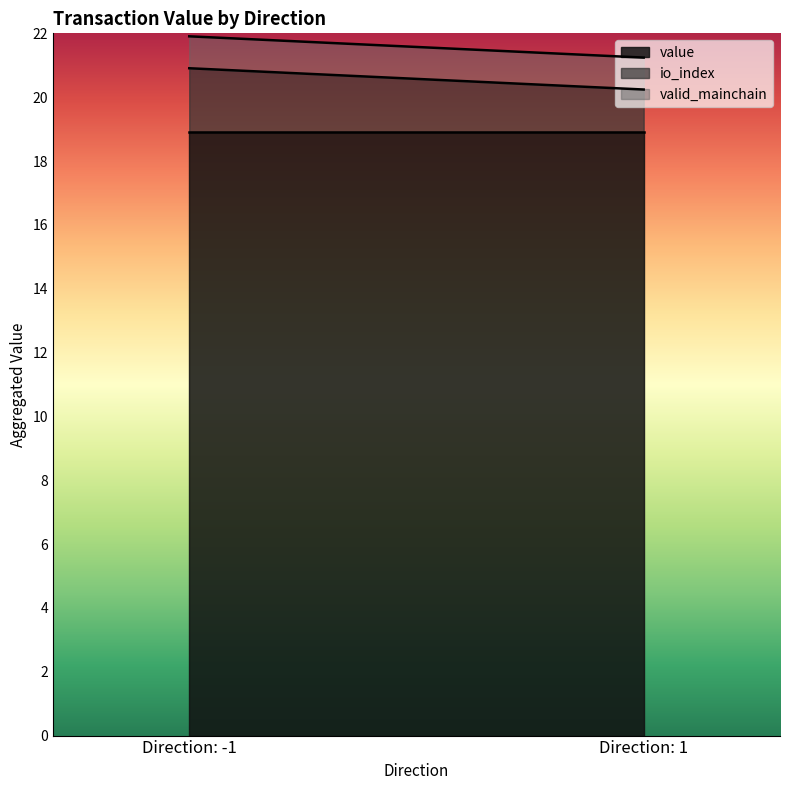

True or false: value has more than 2 interior local peaks.

False